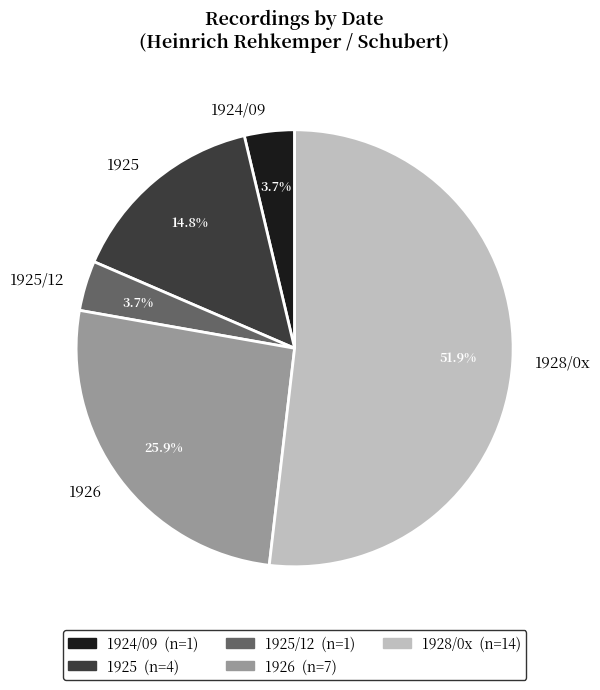

What is the largest slice in the pie chart?

1928/0x